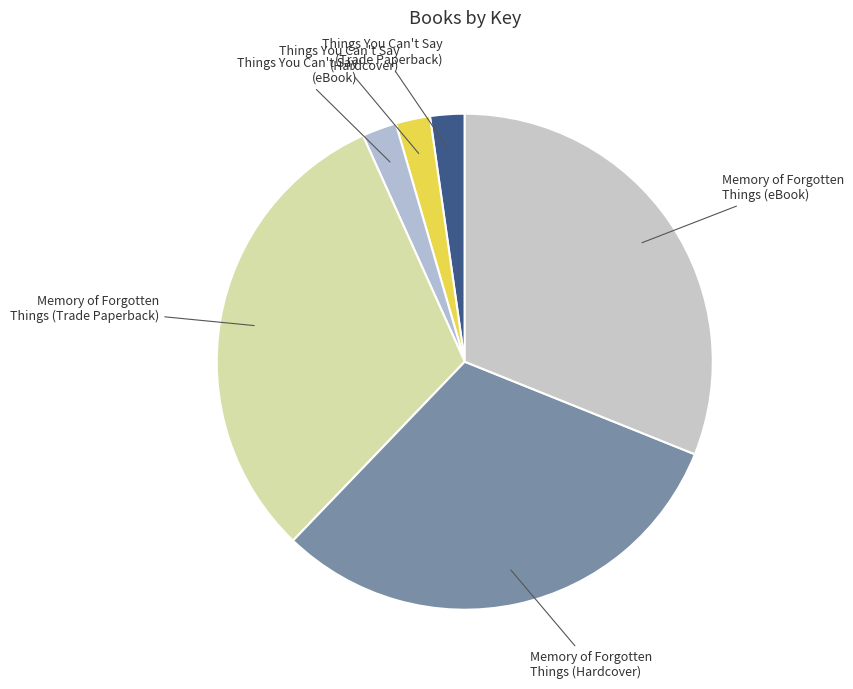

Count the number of slices in the pie.

6